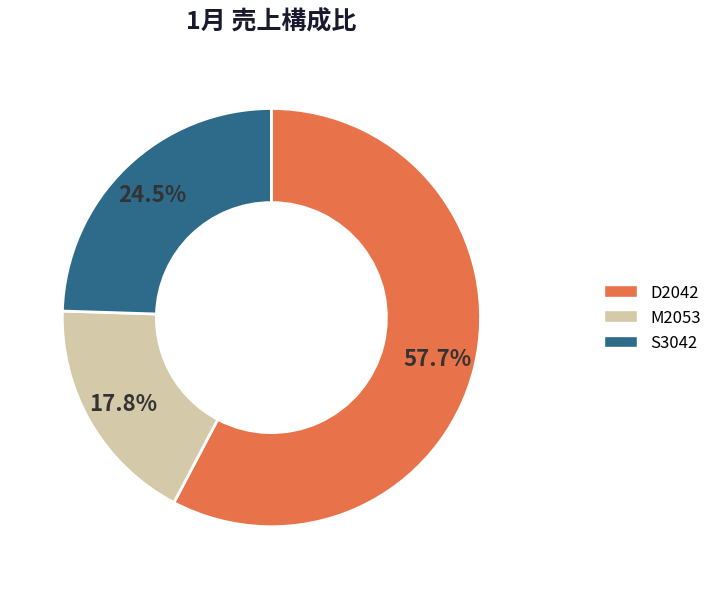

Which slice represents more than half of the pie?

D2042